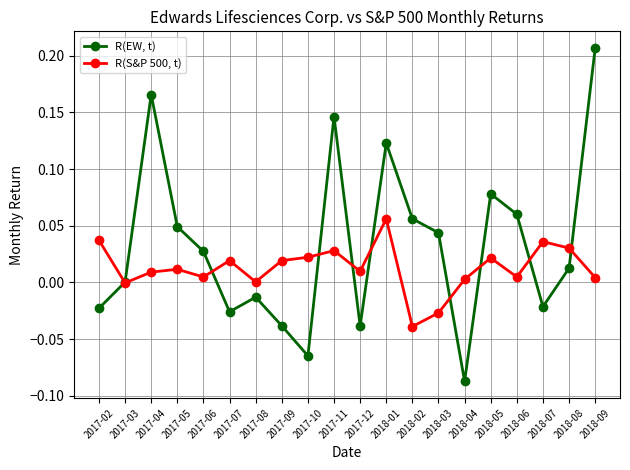

How many interior local peaks does the R(EW, t) series have?

5